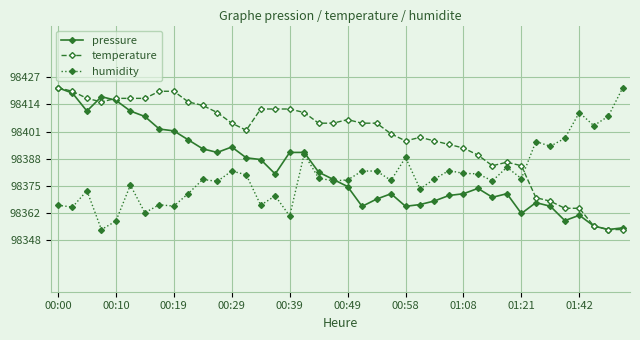

True or false: pressure has more than 1 interior local peaks.

True